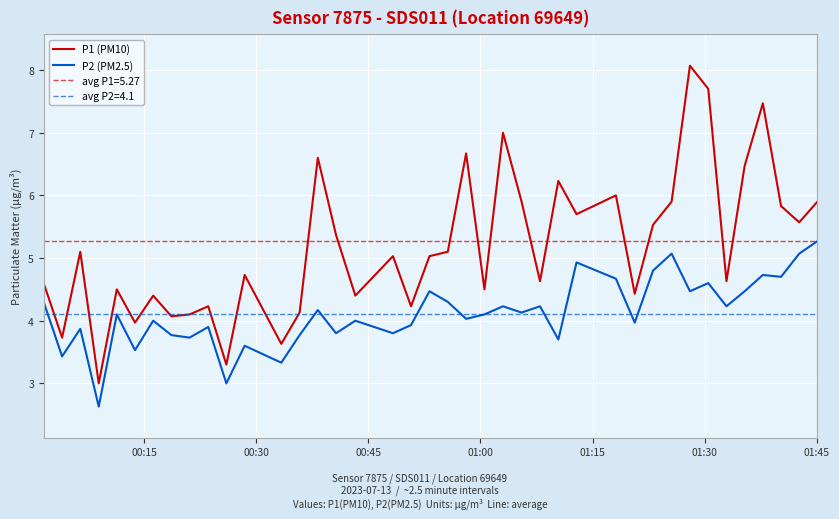

How many interior local peaks does the P2 (PM2.5) series have?

14